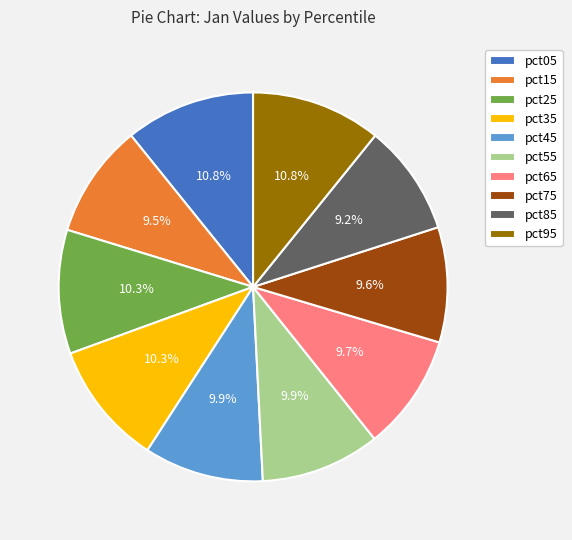

To the nearest percent, what portion does pct55 represent?

10%